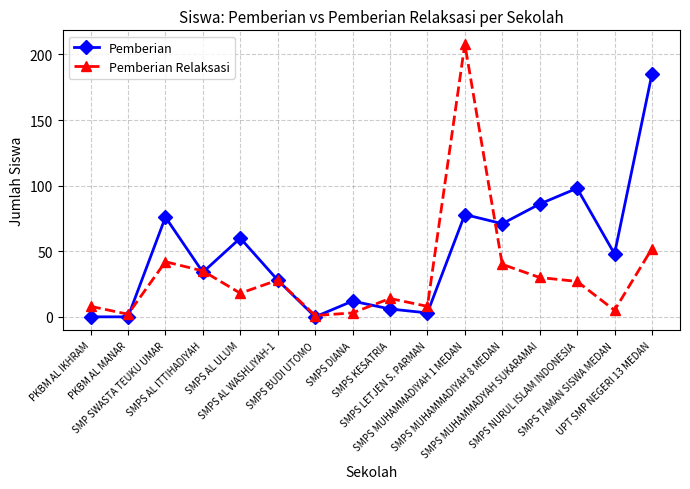

Reading left to right, list all the values displayed in this chart.

Pemberian: 0	0	76	34	60	28	0	12	6	3	78	71	86	98	48	185
Pemberian Relaksasi: 8	2	42	35	18	28	1	3	14	8	208	40	30	27	5	52